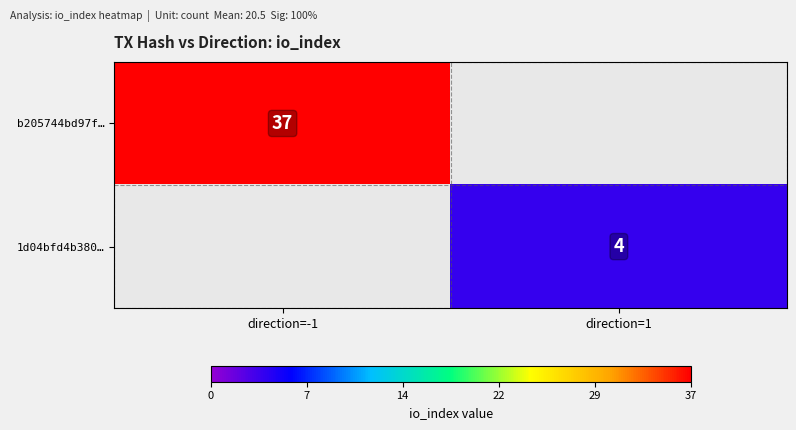

True or false: 1d04bfd4b380… has a value of 7 at direction=1.

False